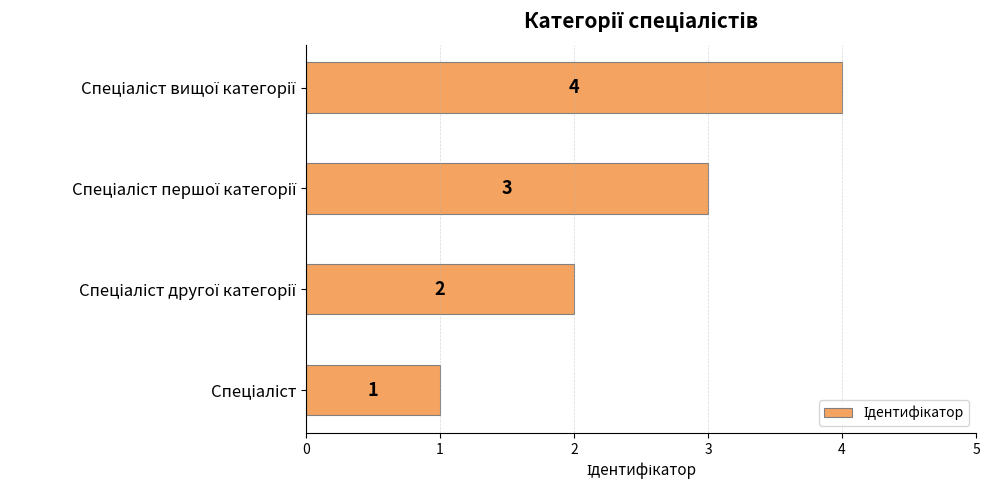

What is the difference between the second highest and minimum values?

2